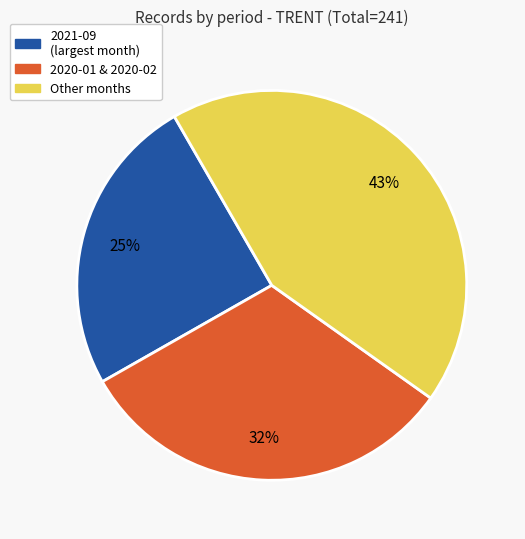

To the nearest percent, what is the difference between the largest and smallest slice percentages?

18%